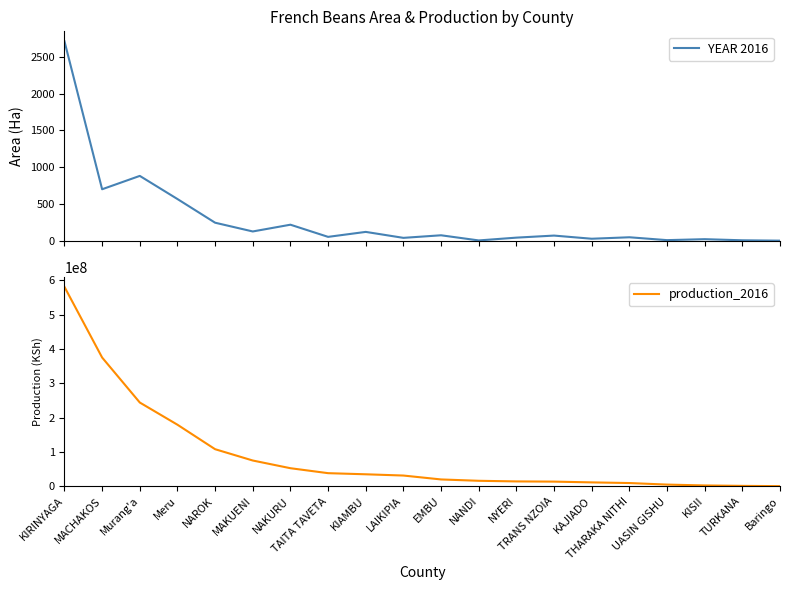

Is the value of production_2016 at Murang'a greater than the value of YEAR 2016 at KAJIADO?

Yes